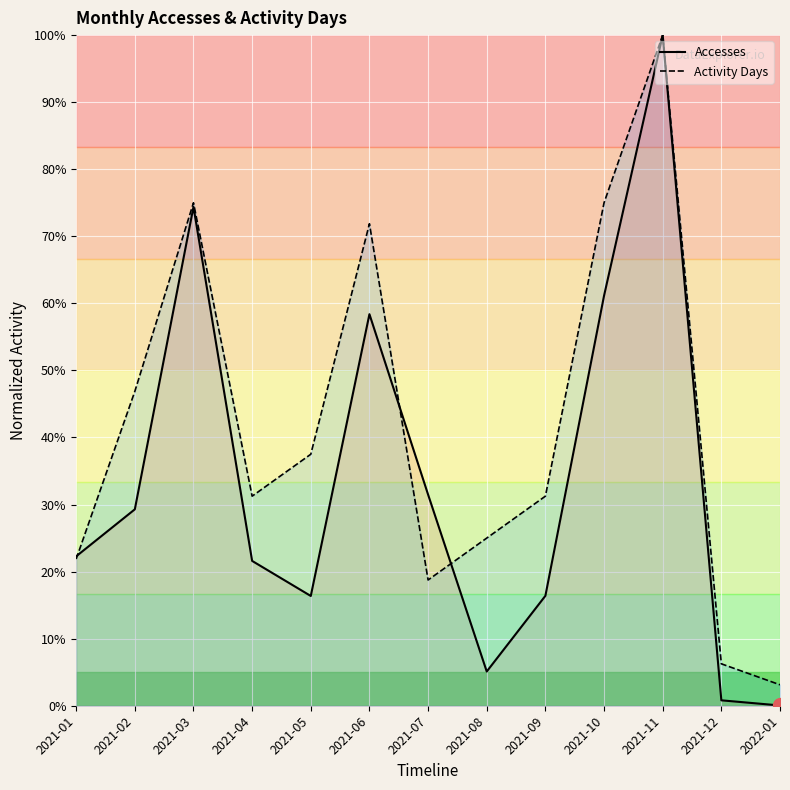

What is the label of the 6th point from the left?

2021-06